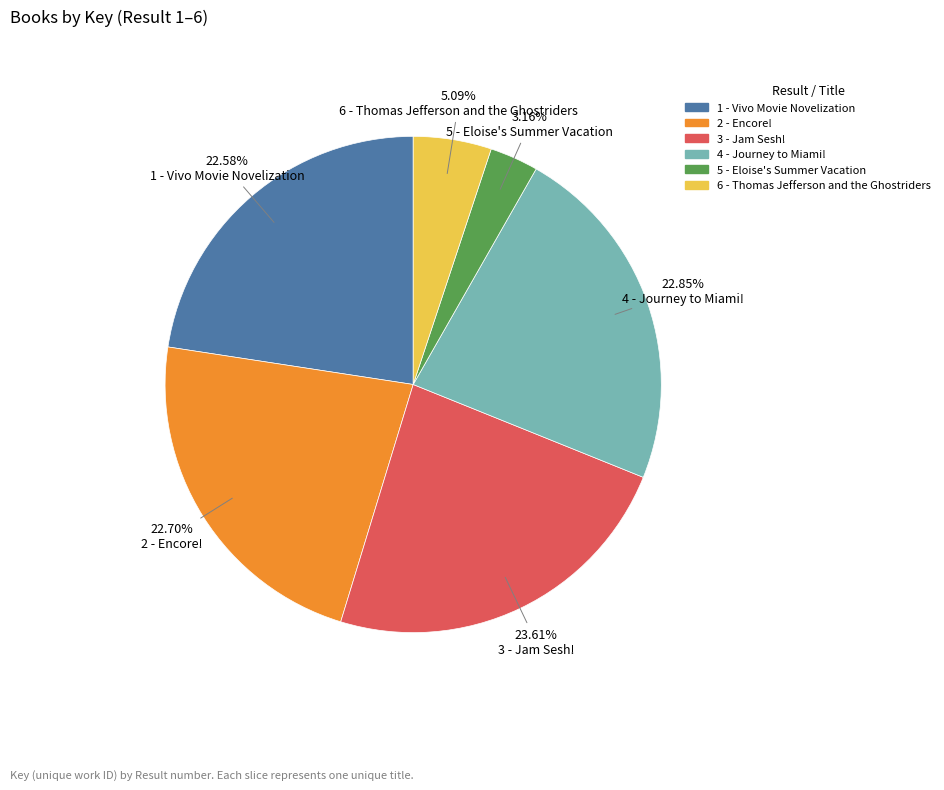

What is the smallest slice in the pie chart?

5 - Eloise's Summer Vacation